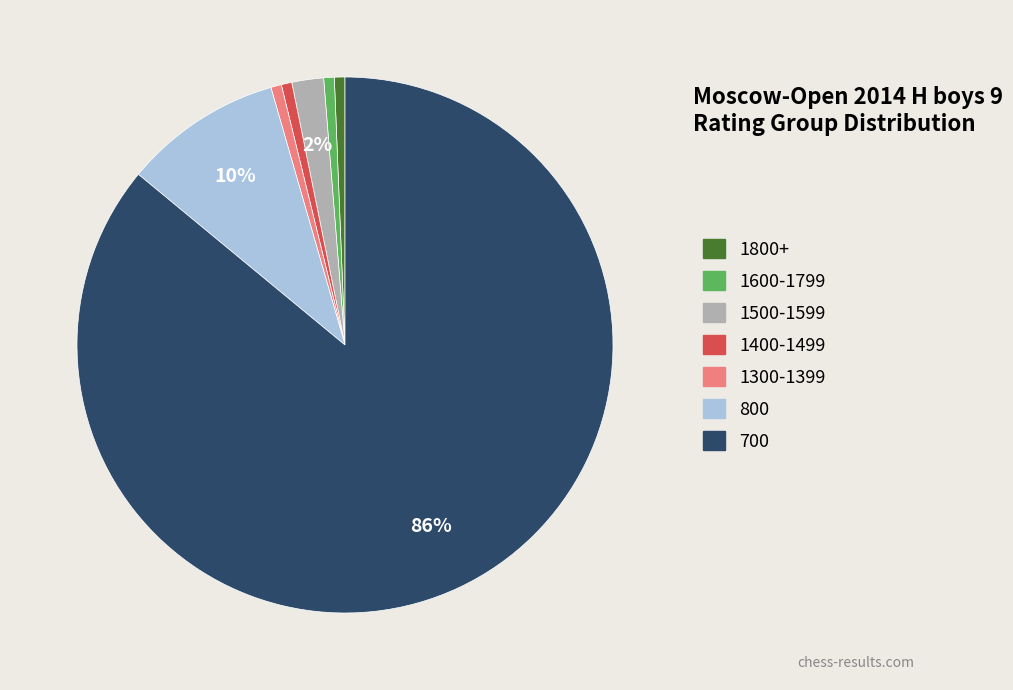

How many segments does this pie chart have?

7